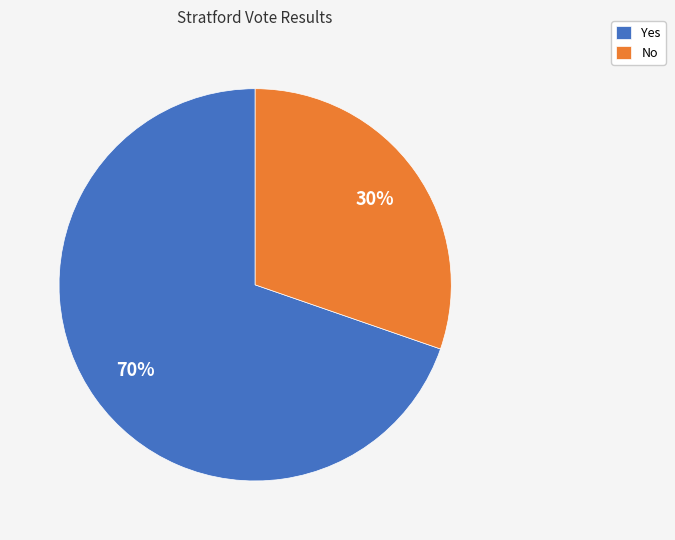

Does any single category account for the majority?

Yes